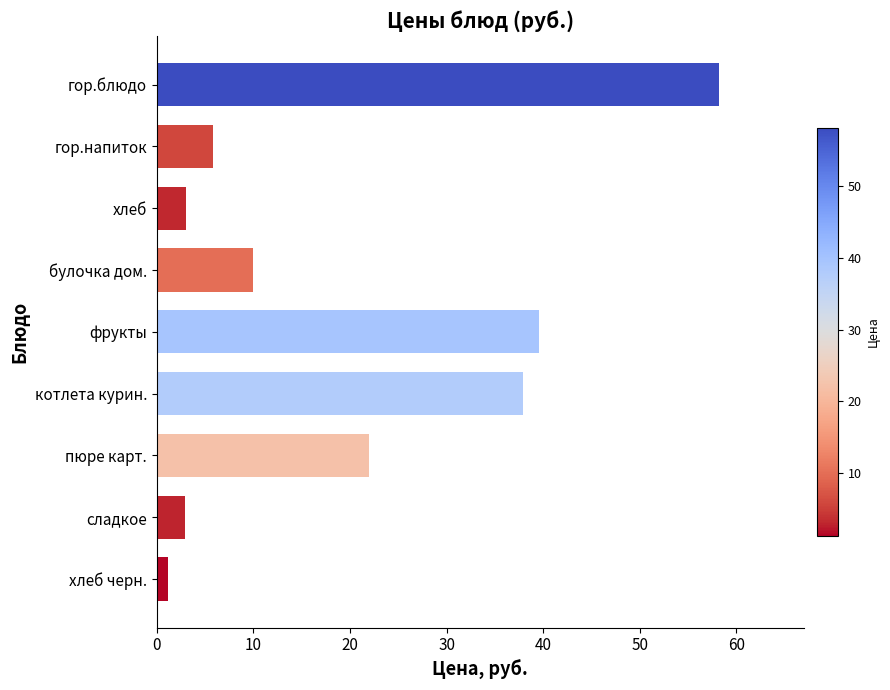

What is the label of the 7th bar from the bottom?

хлеб